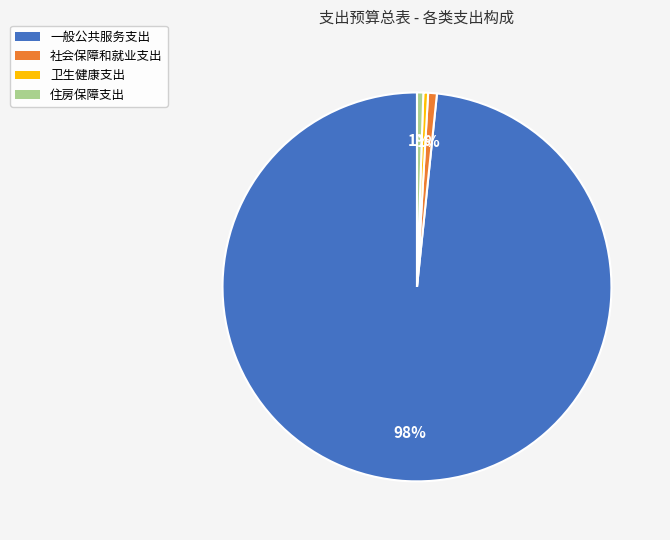

To the nearest percent, what is the difference between the largest and smallest slice percentages?

98%